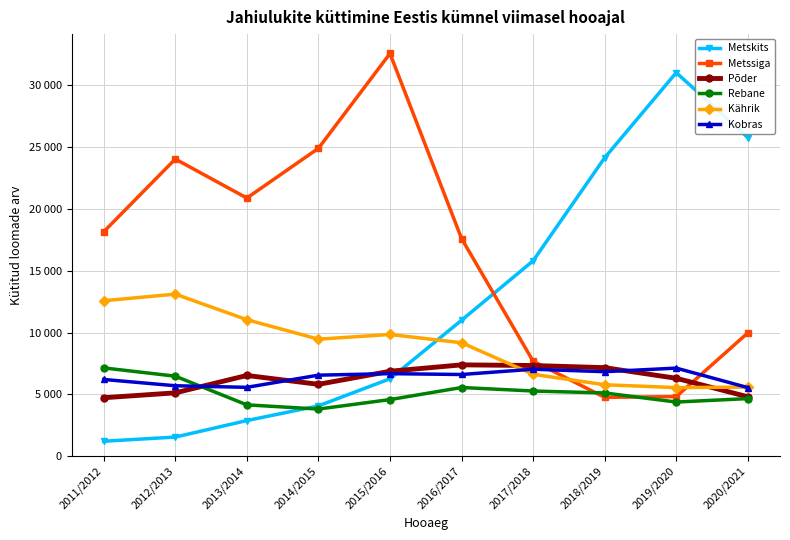

What is the sum of the Metssiga values at 2017/2018 and 2014/2015?

32599